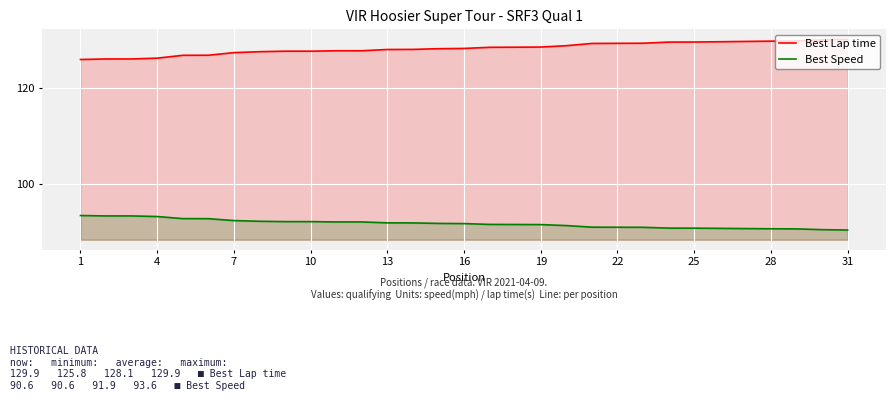

List the series in order of their peak value, highest first.

Best Lap time, Best Speed